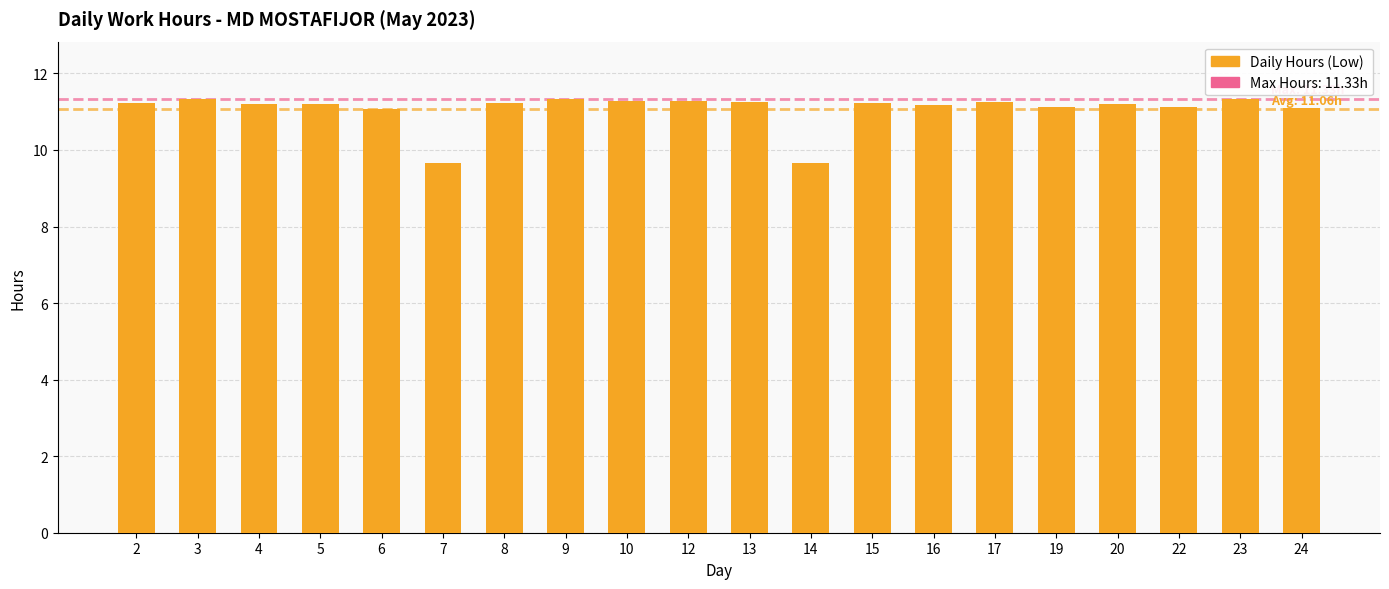

What is the greatest value displayed?

11.3